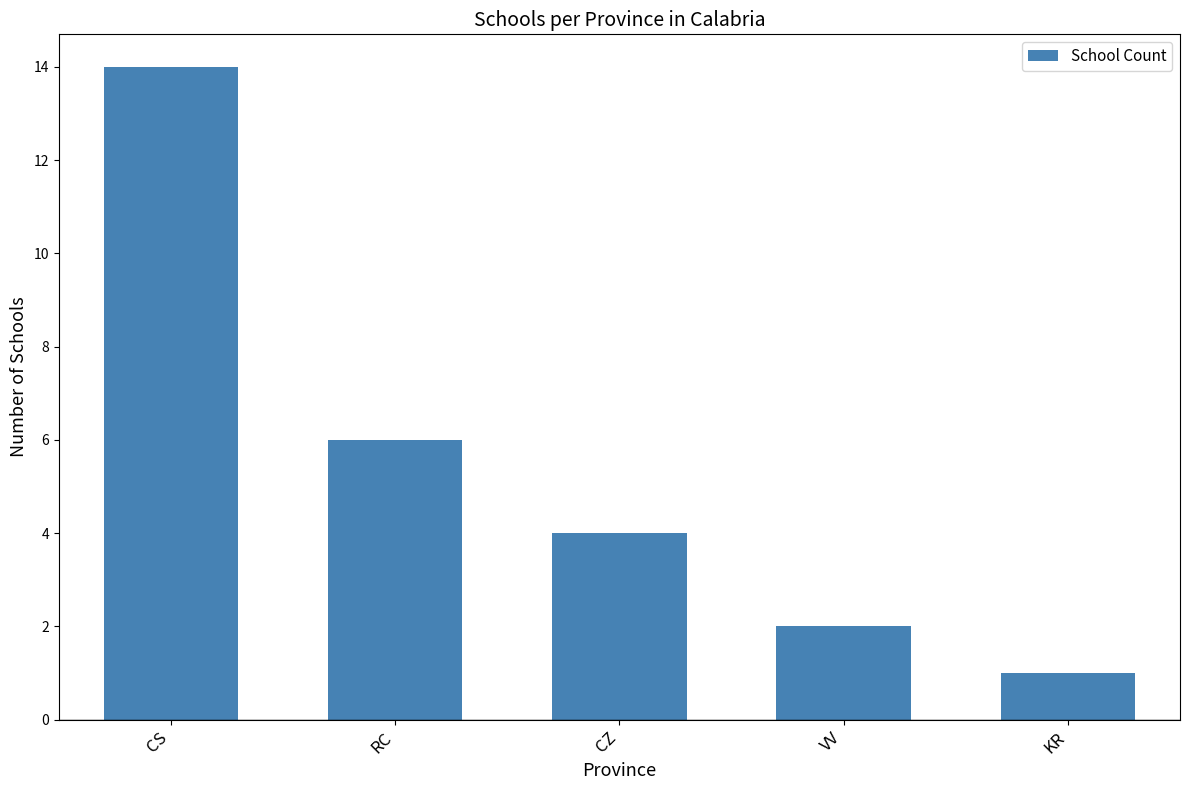

The value at CS is 7. True or false?

False